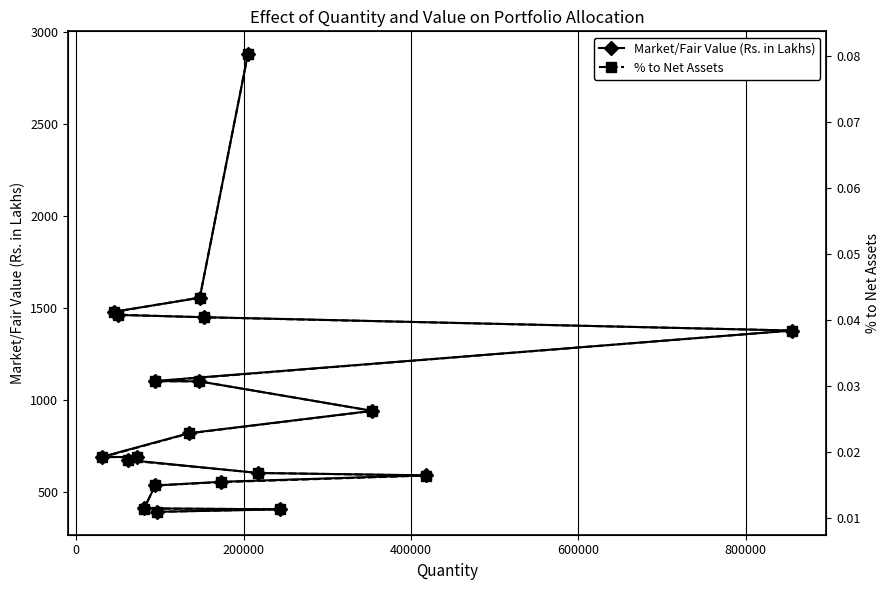

What is the maximum value for Market/Fair Value (Rs. in Lakhs)?

2879.1